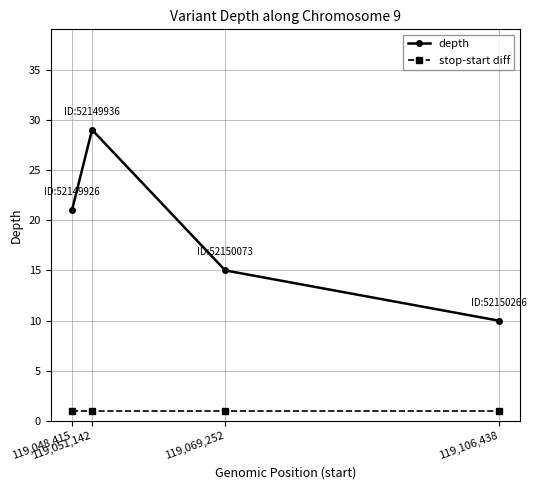

Rank the categories by depth value from lowest to highest.

119,106,438, 119,069,252, 119,048,415, 119,051,142